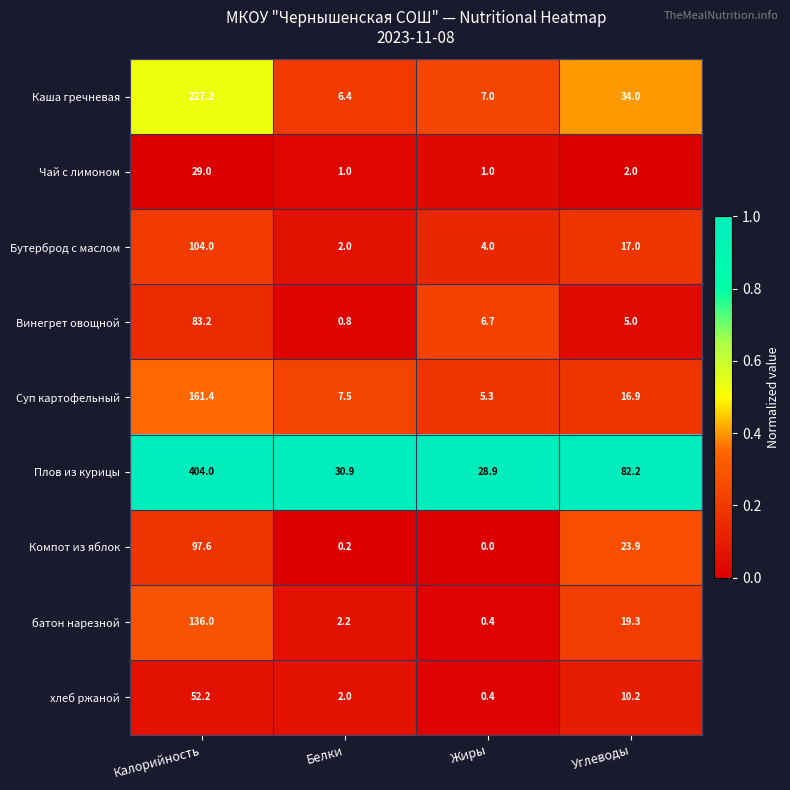

What is the spread (max minus min) of values at Углеводы?

80.2